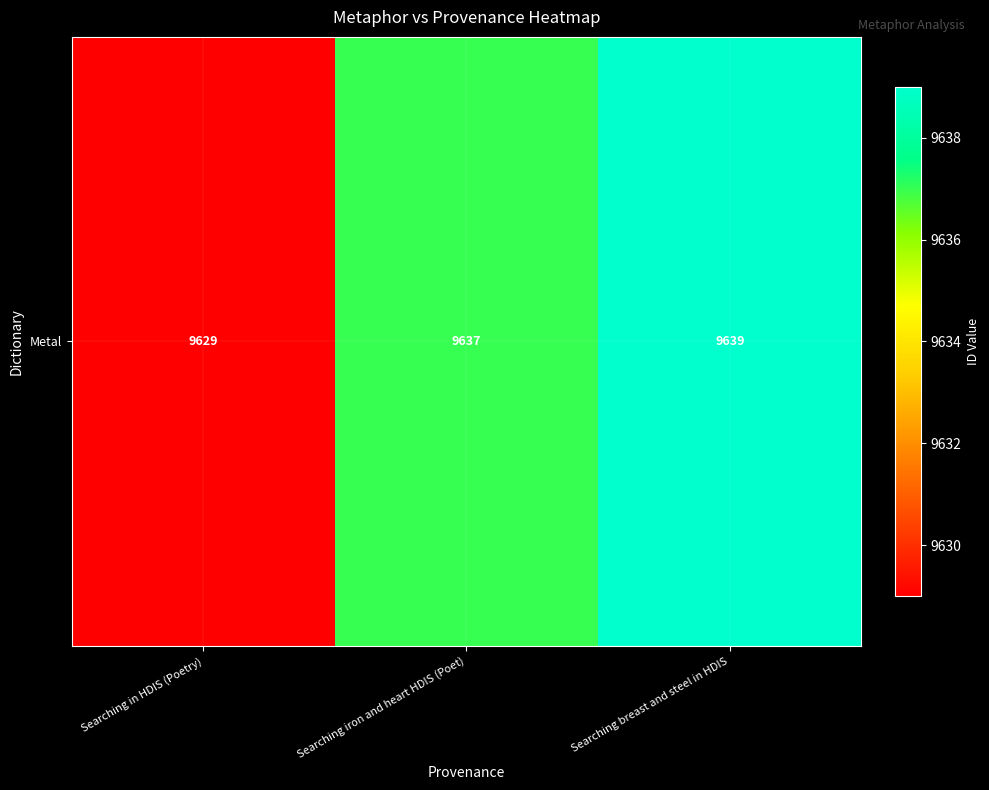

What is the greatest value displayed?

9639